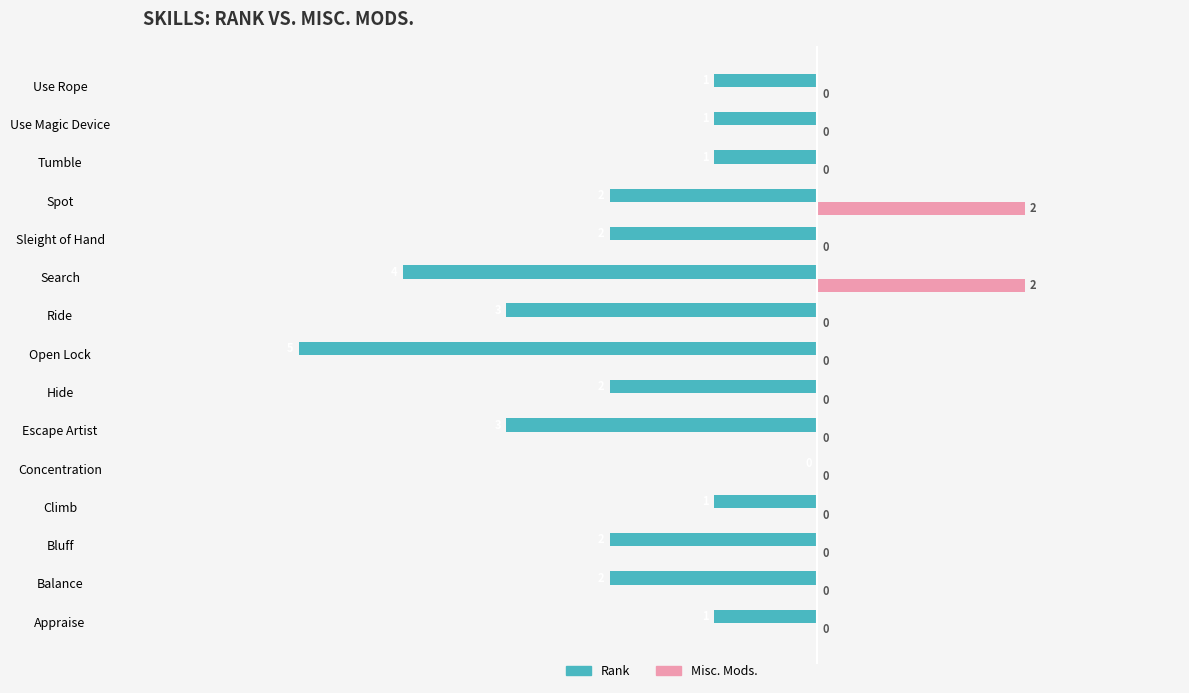

What is the sum of the Rank values at Appraise and Bluff?

-3